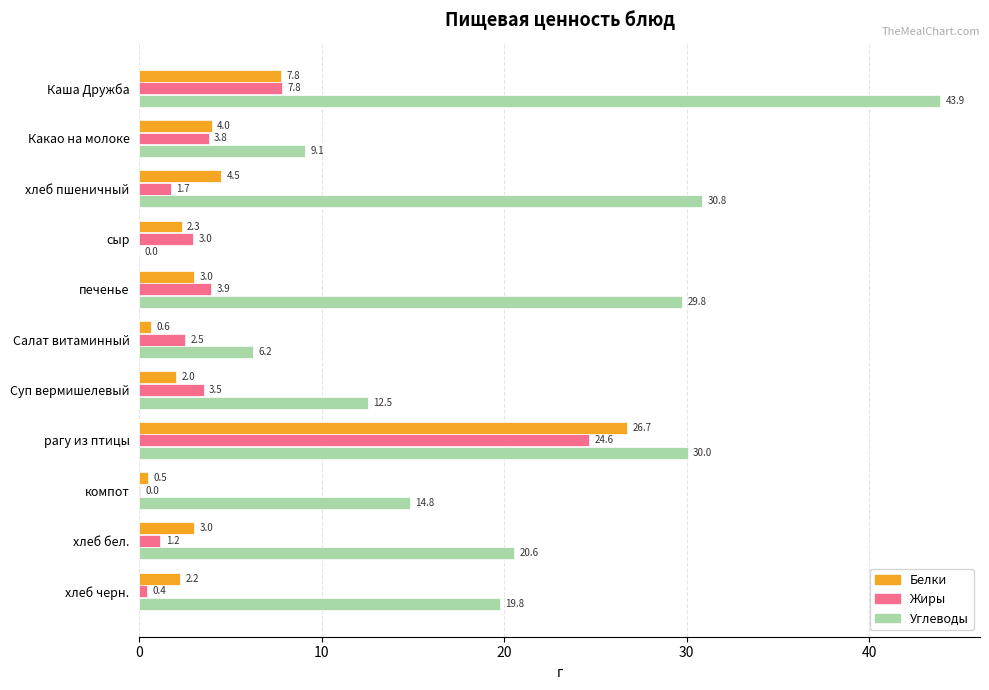

What are all the series names shown in the legend?

Белки, Жиры, Углеводы